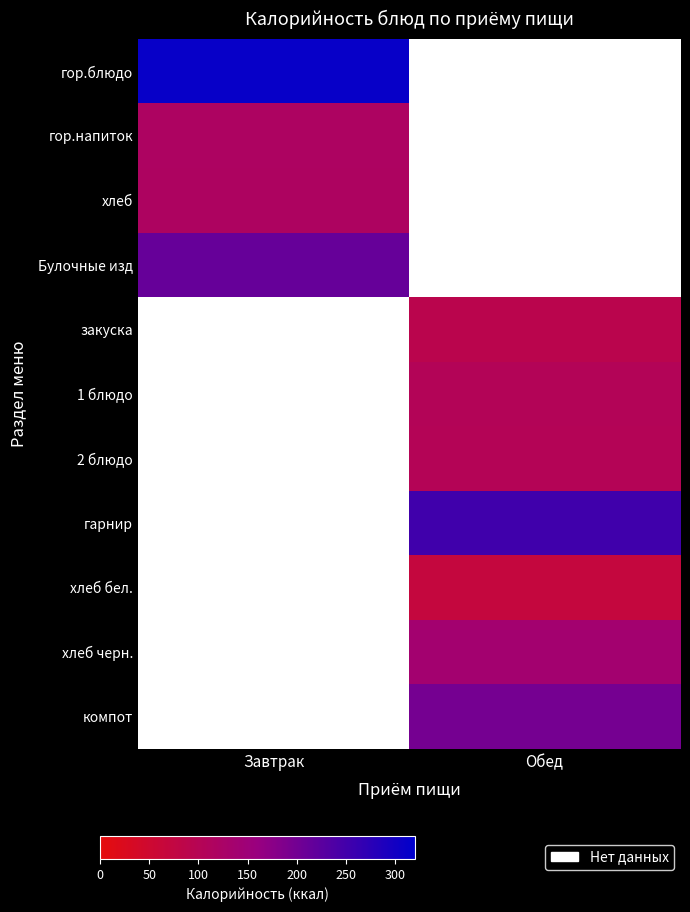

What is the smallest value displayed?

69.0